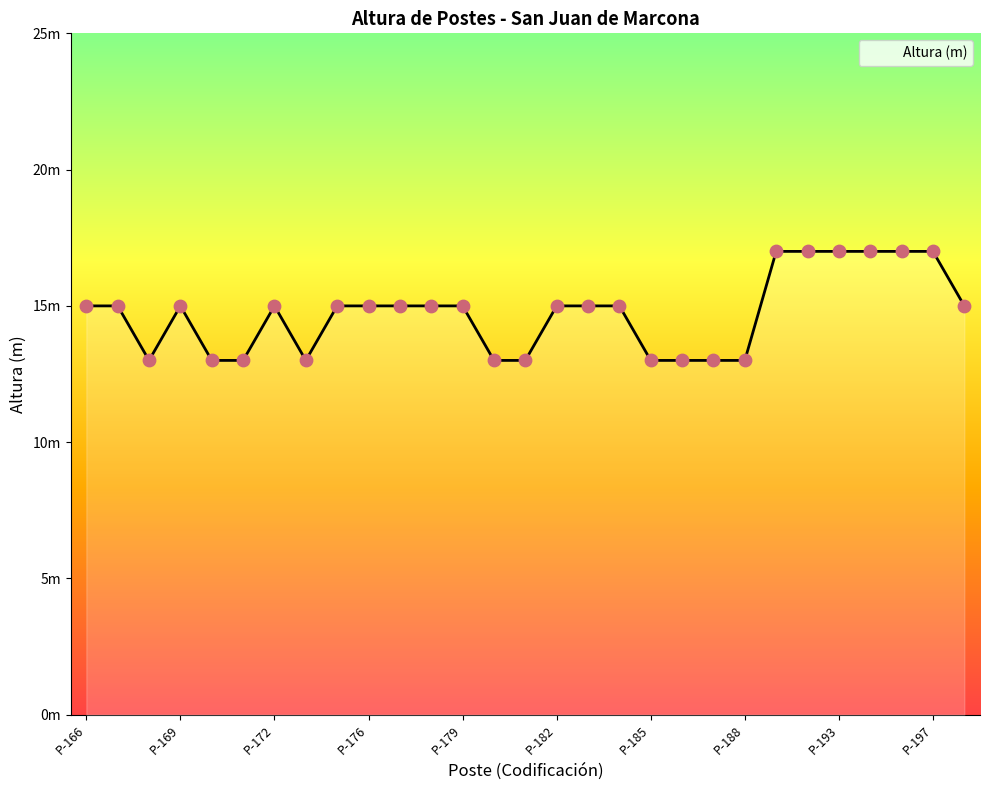

Does the chart have visible grid lines?

No